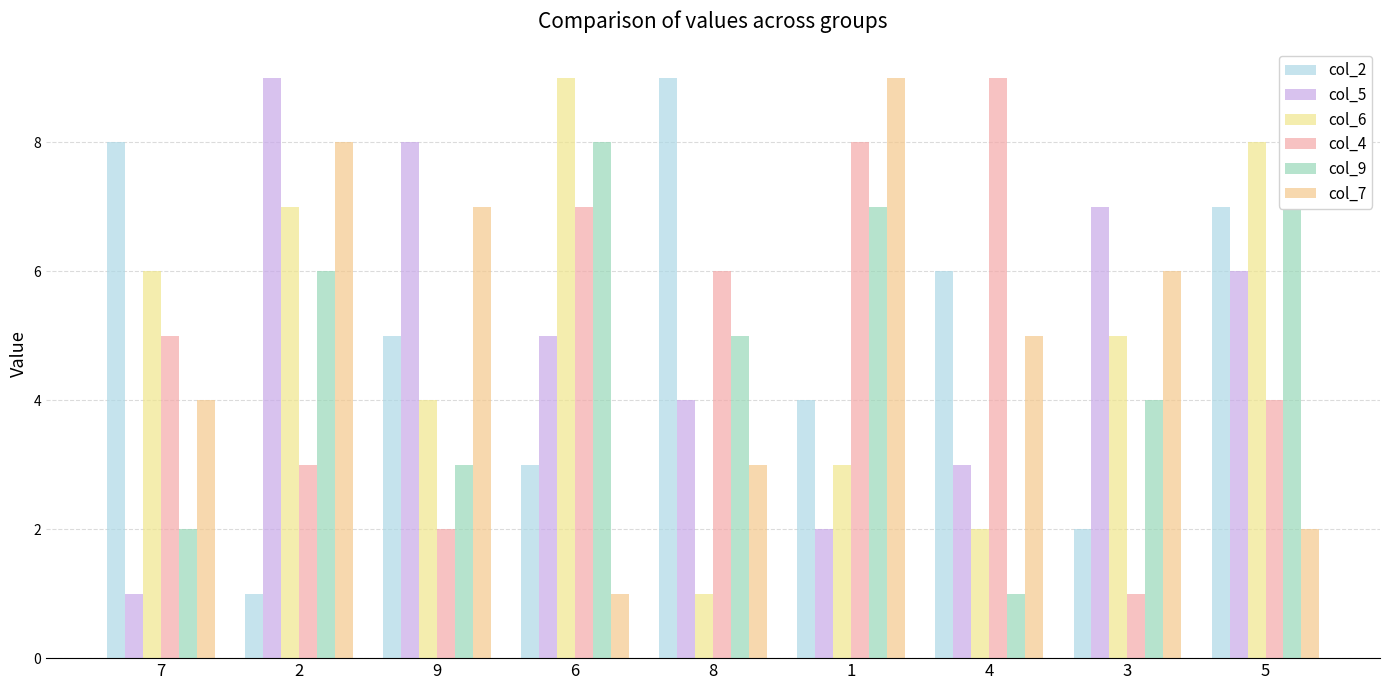

Are the bars horizontal?

No